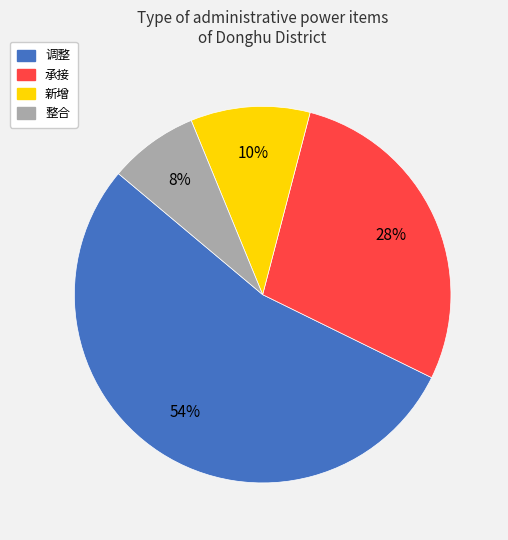

Which has a higher value, 承接 or 调整?

调整